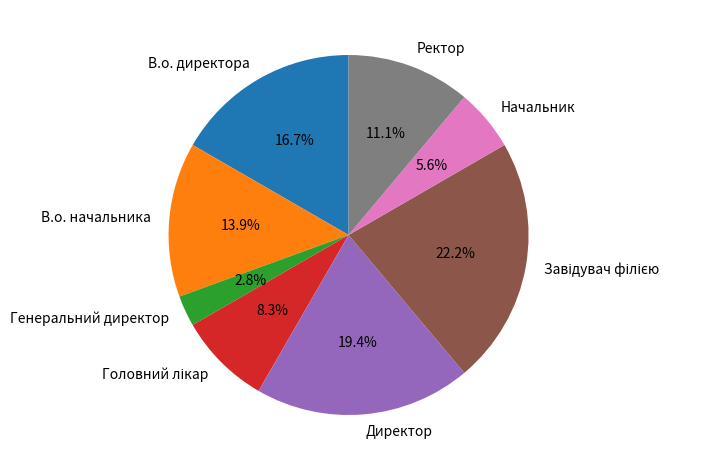

What percentage is NOT represented by В.о. директора?

83.3%